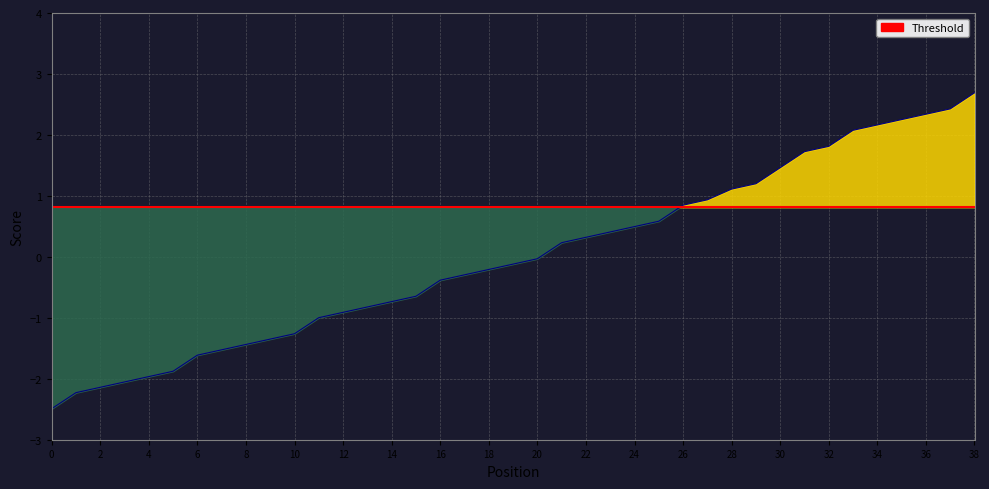

Which category has the highest value across all series?

38